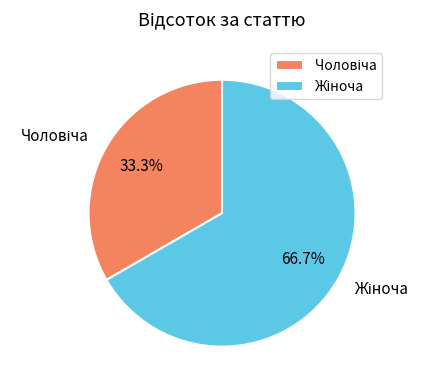

Does any single category account for the majority?

Yes